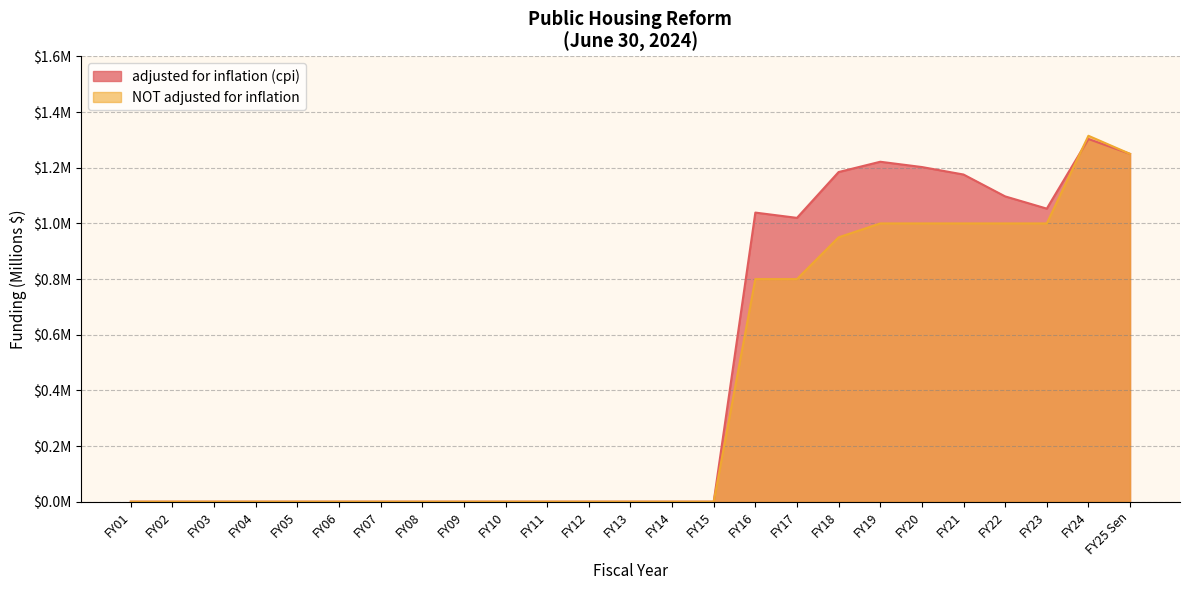

At which label is NOT adjusted for inflation closest to 0?

FY01